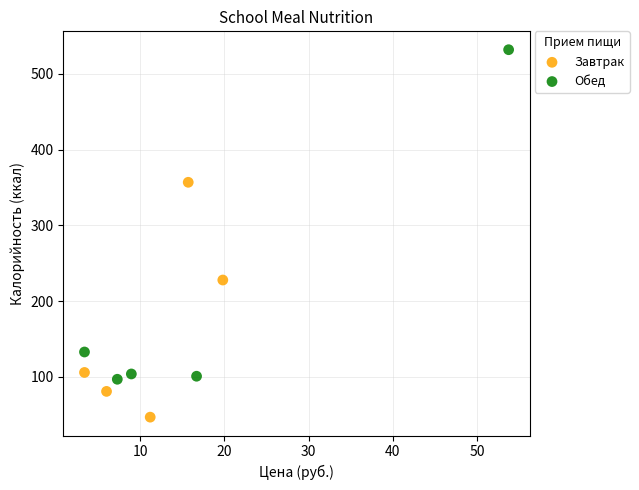

Which series contains the highest Y value?

Обед